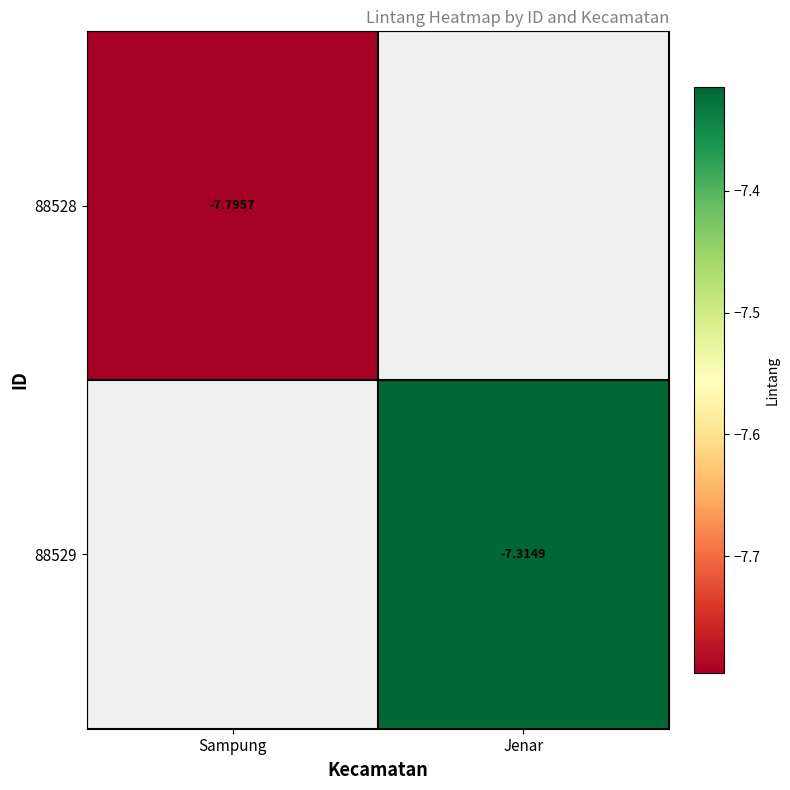

True or false: 88528 has a value of -7.8 at Sampung.

True